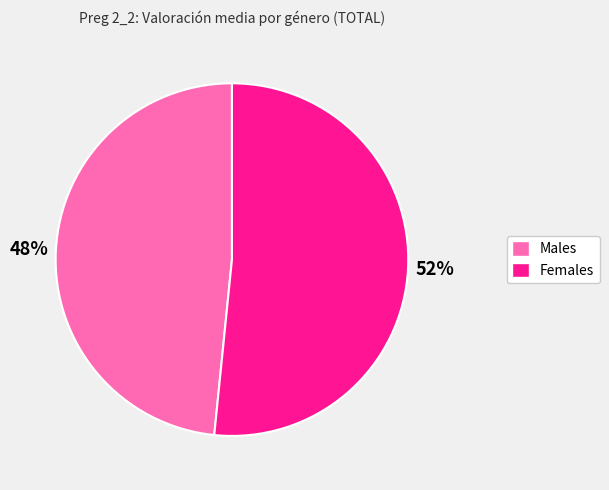

Is there any slice that represents more than half of the pie?

Yes